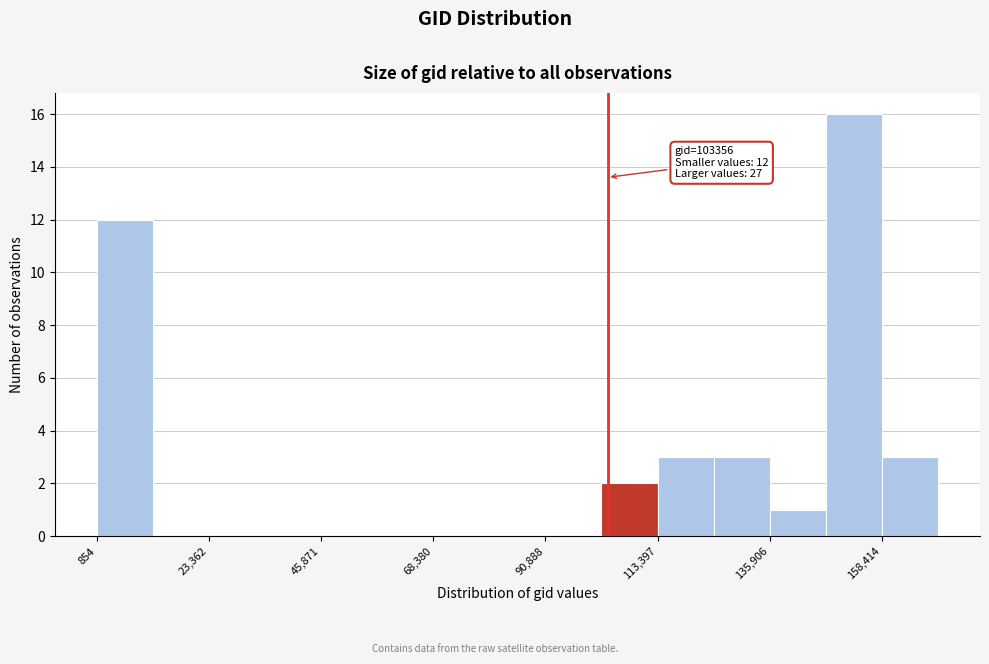

Read against the x-axis, roughly where is the centre of the tallest bar?

155000